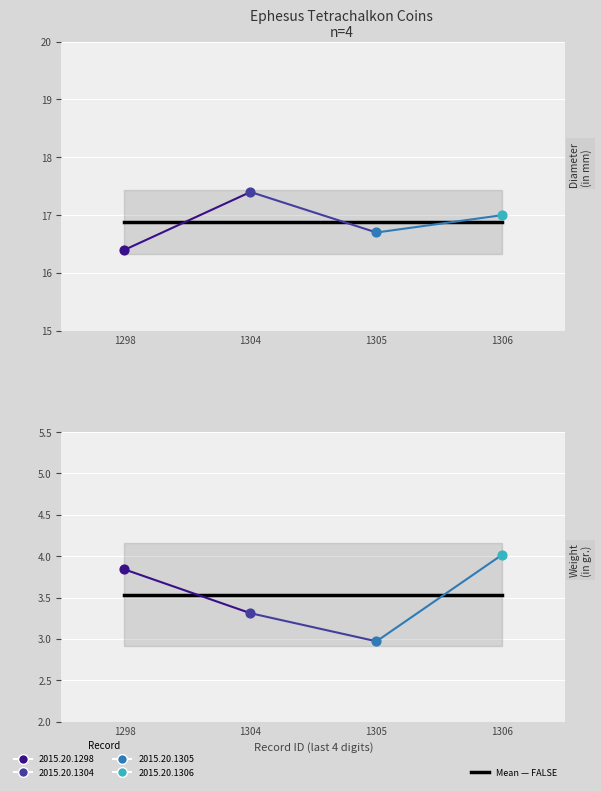

Which series reaches the minimum Y coordinate?

Weight (in gr.)